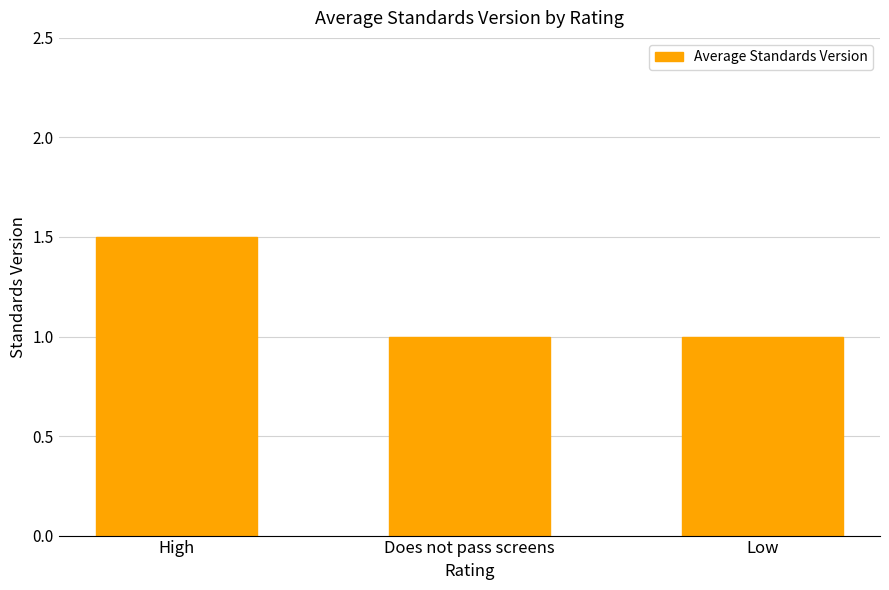

Reading left to right, what are all the values shown in this chart?

1.5	1.0	1.0